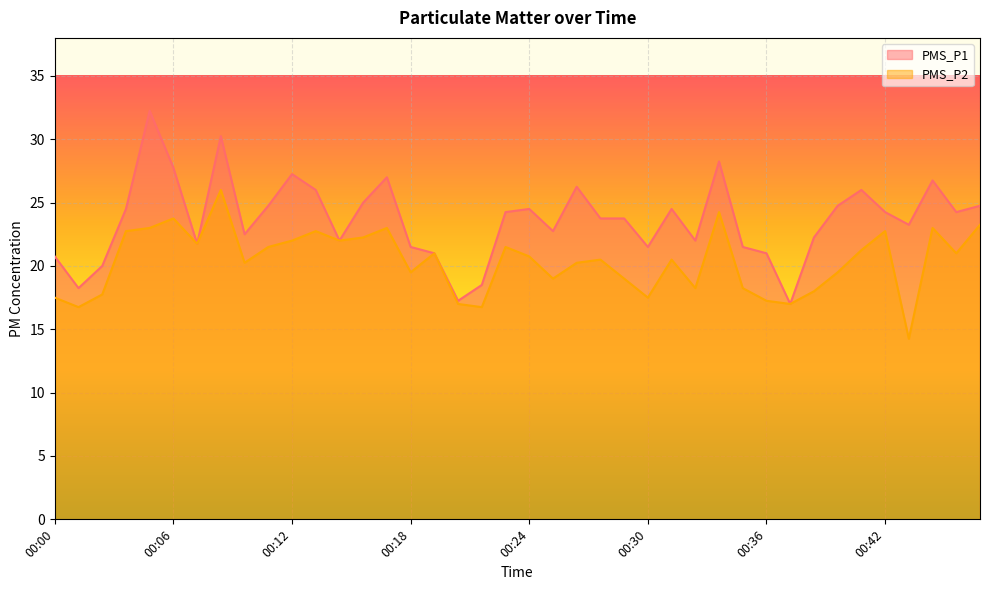

List the labels in order of PMS_P1 value, smallest first.

00:37, 00:21, 00:01, 00:22, 00:03, 00:00, 00:19, 00:36, 00:18, 00:30, 00:35, 00:07, 00:14, 00:32, 00:38, 00:10, 00:25, 00:43, 00:28, 00:29, 00:23, 00:42, 00:45, 00:04, 00:24, 00:31, 00:11, 00:39, 00:47, 00:16, 00:13, 00:41, 00:26, 00:44, 00:17, 00:12, 00:06, 00:33, 00:08, 00:05